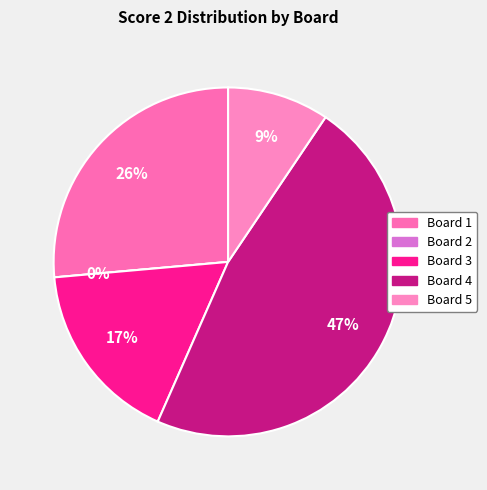

True or false: Board 3 accounts for 23% of the total.

False